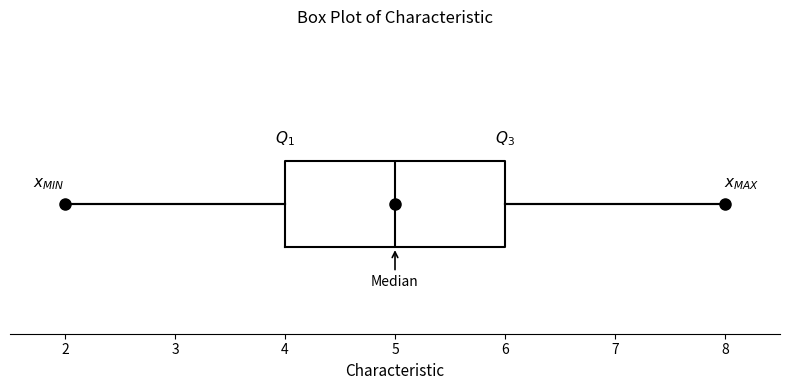

Read this box plot against the x-axis: the position of the median line, the range covered by the box, and the ends of both whiskers. The values are not printed on the chart, so give them approximately, as read against the axis.

median 5, box 4 to 6, whiskers 2 to 8